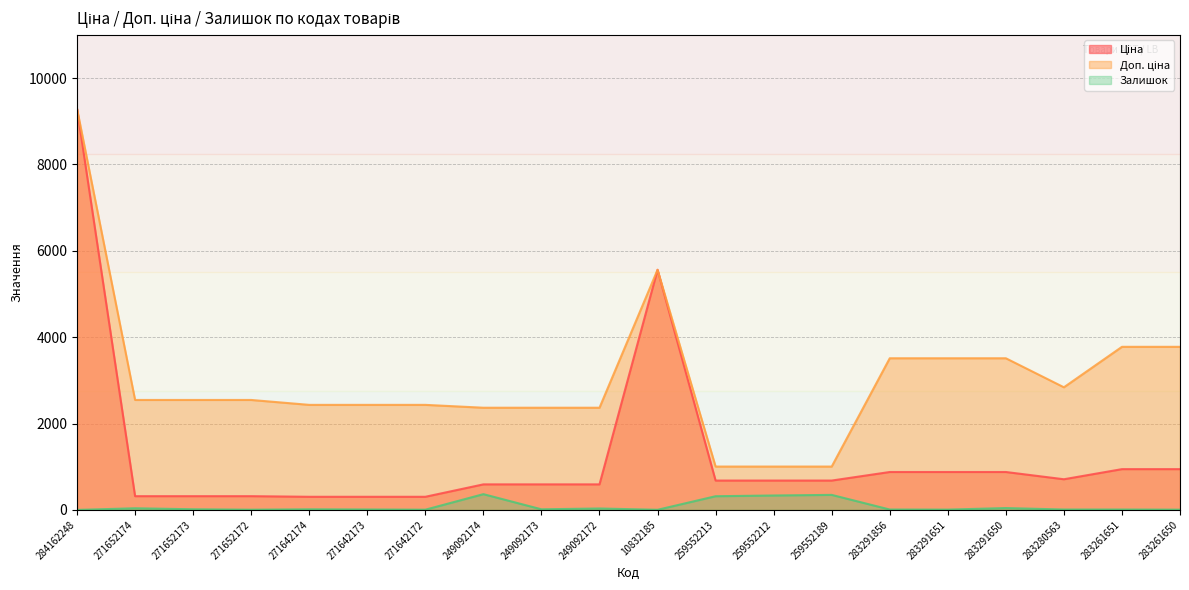

What is the sum of all Ціна values?

25764.8